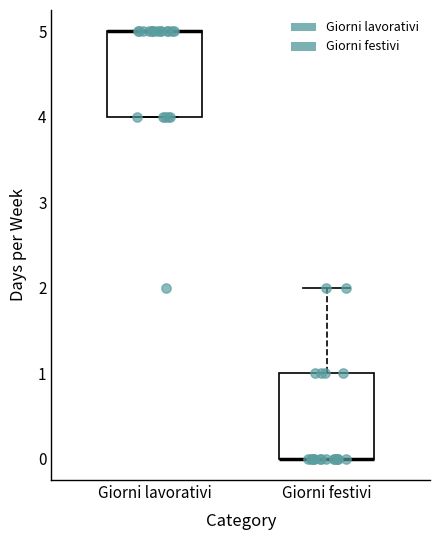

Reading left to right, transcribe this box plot: for each box, give where its median line is, the range the box spans, and where its two whiskers end, as read against the y-axis. The values are not printed on the chart, so give them approximately, as read against the axis.

Giorni lavorativi: median 5 (drawn on the box's upper edge), box 4 to 5, whiskers 4 to 5
Giorni festivi: median 0 (drawn on the box's lower edge), box 0 to 1, whiskers 0 to 2